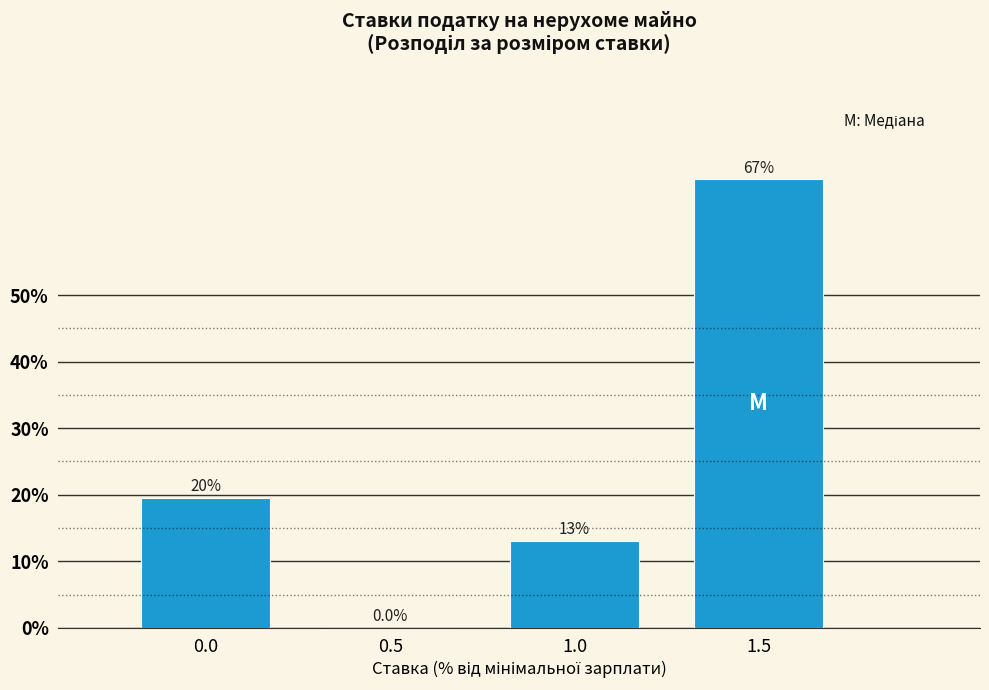

Reading right to left, list all the values displayed in this chart.

1.5=67.4	1.0=13.0	0.5=0.0	0.0=19.6